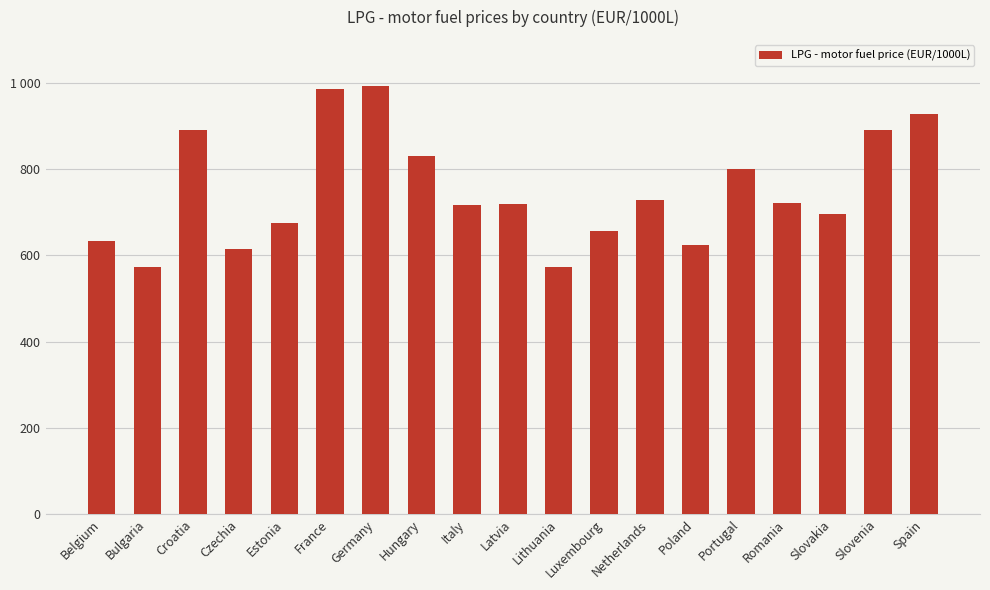

What is the ratio of the value at Bulgaria to the value at Slovenia?

0.6